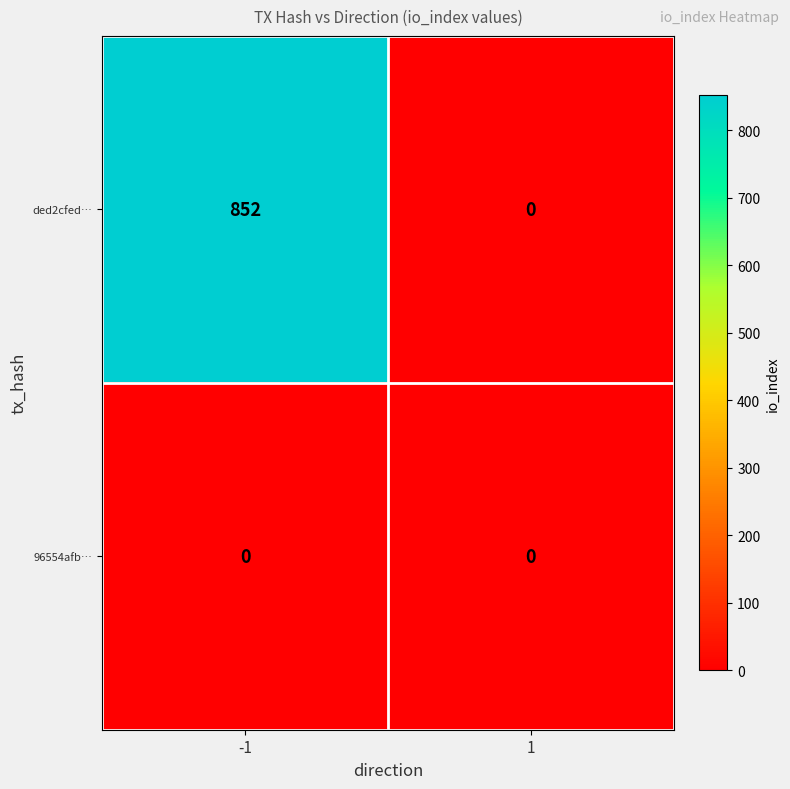

Which series has the widest spread of values?

ded2cfed…